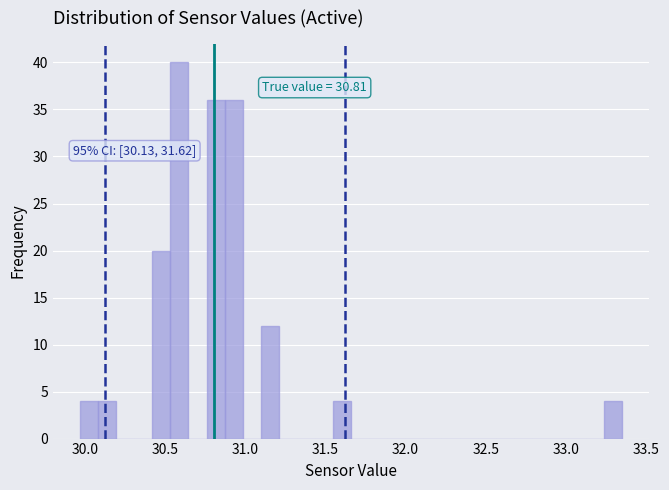

Read against the x-axis, roughly where is the centre of the tallest bar?

30.60